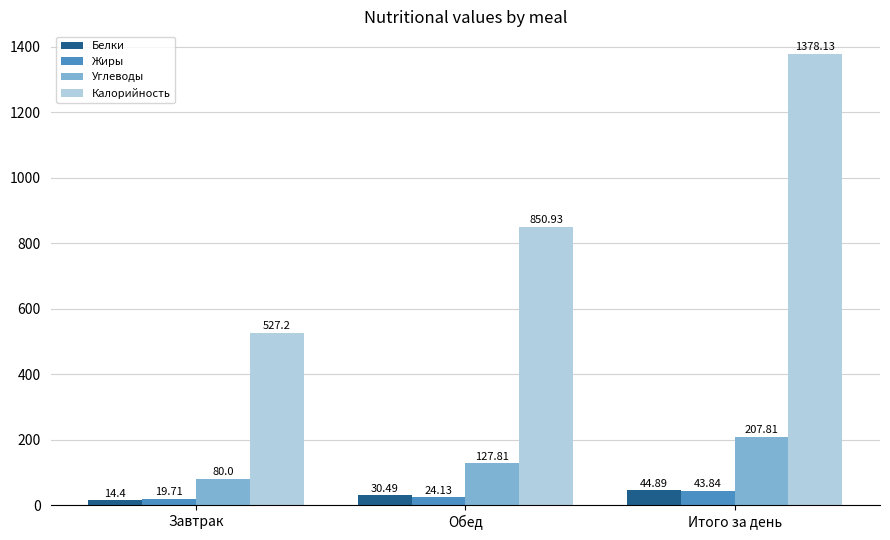

Reading left to right, list all the values displayed in this chart.

Белки: Завтрак=14.4	Обед=30.5	Итого за день=44.9
Жиры: Завтрак=19.7	Обед=24.1	Итого за день=43.8
Углеводы: Завтрак=80.0	Обед=127.8	Итого за день=207.8
Калорийность: Завтрак=527.2	Обед=850.9	Итого за день=1378.1